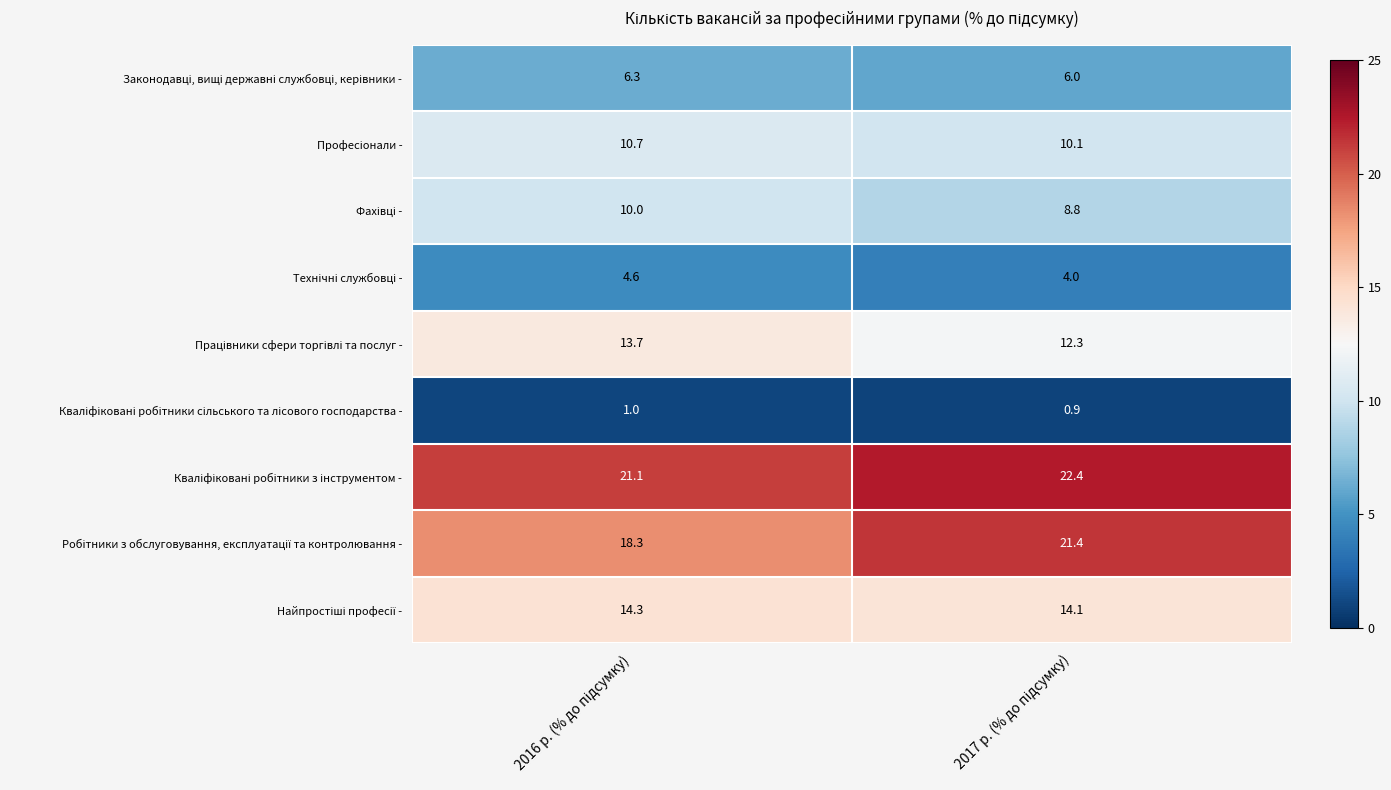

What is the smallest value displayed?

0.9